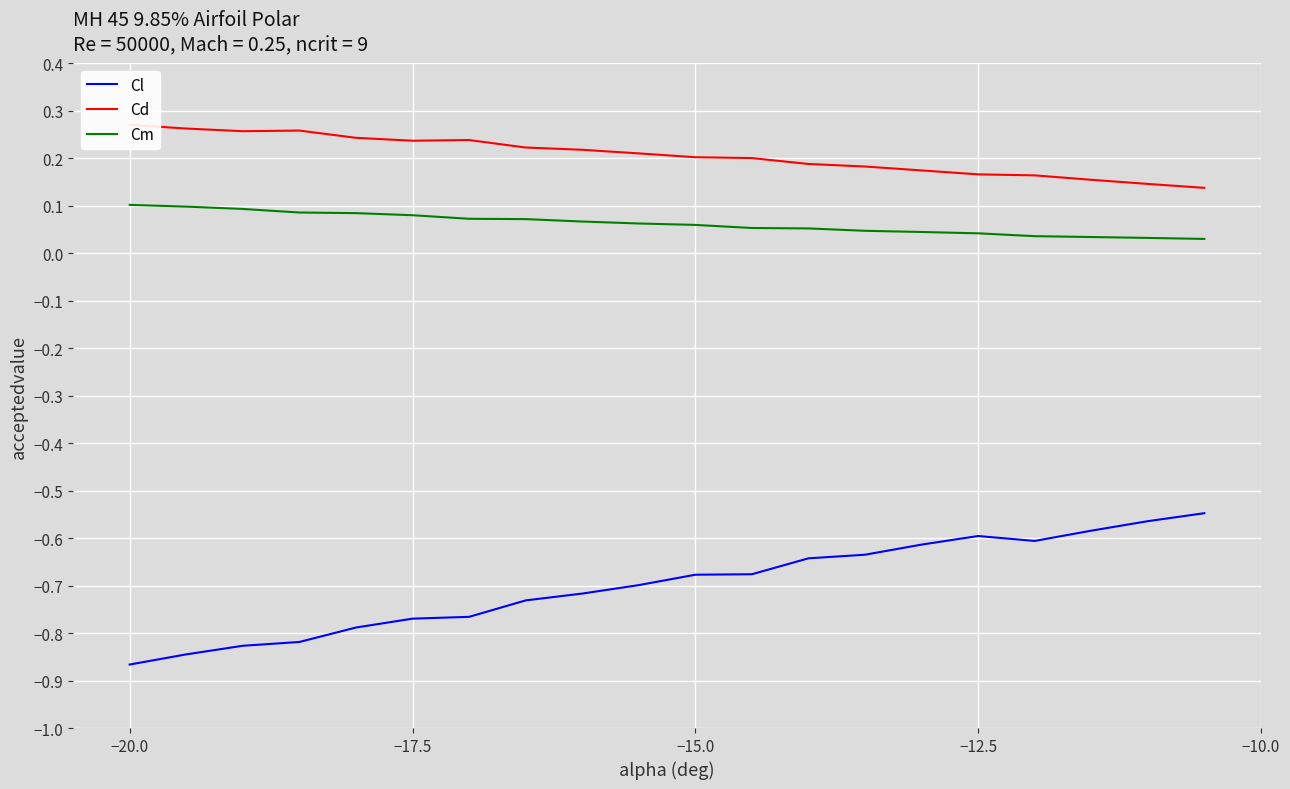

True or false: Cm and Cl intersect in this chart.

False